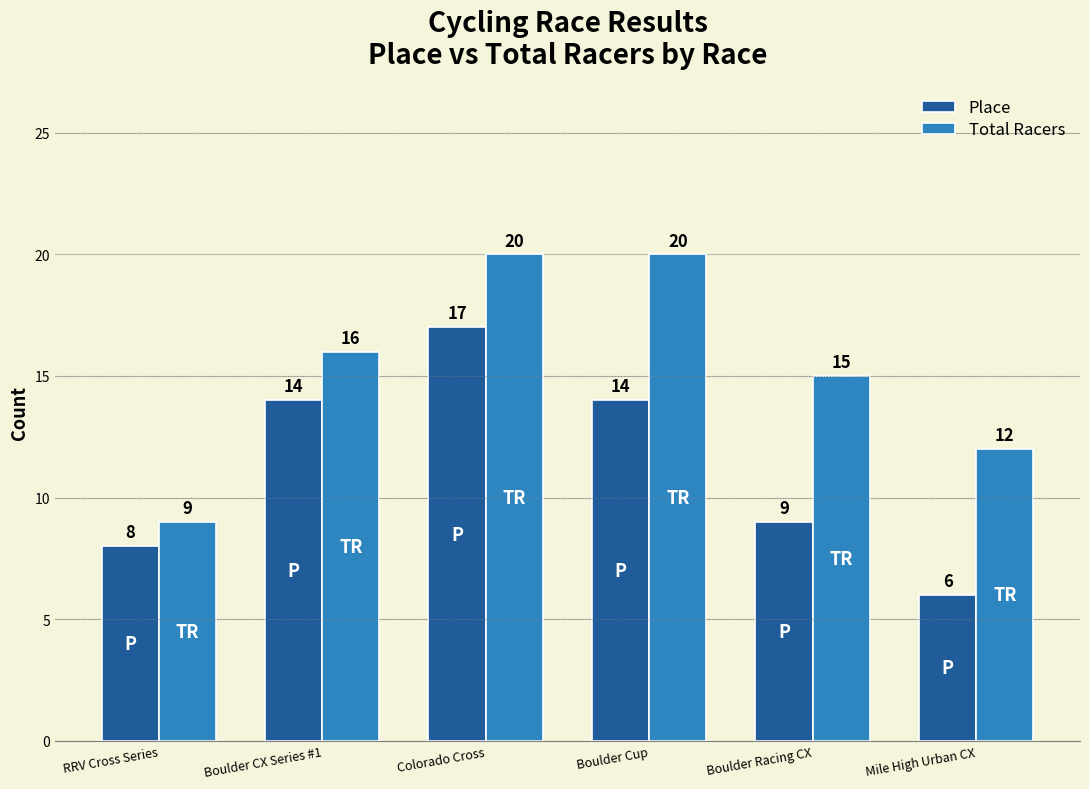

What is the spread (max minus min) of values at Mile High Urban CX?

6